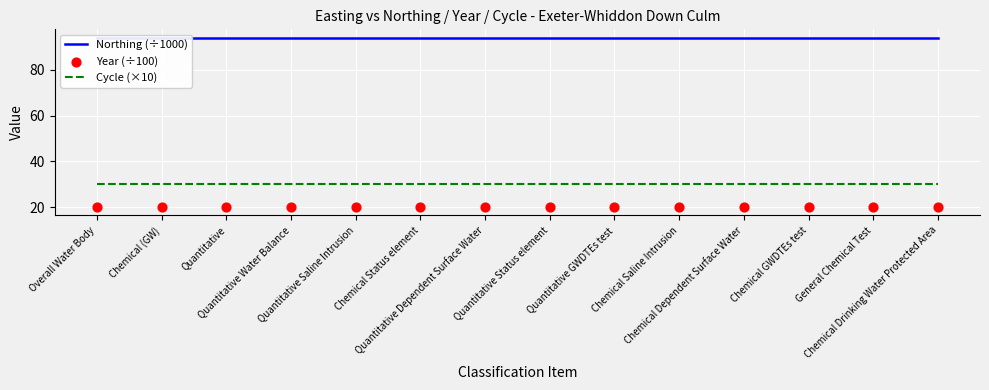

Which series reaches the maximum Y coordinate?

Northing (÷1000)